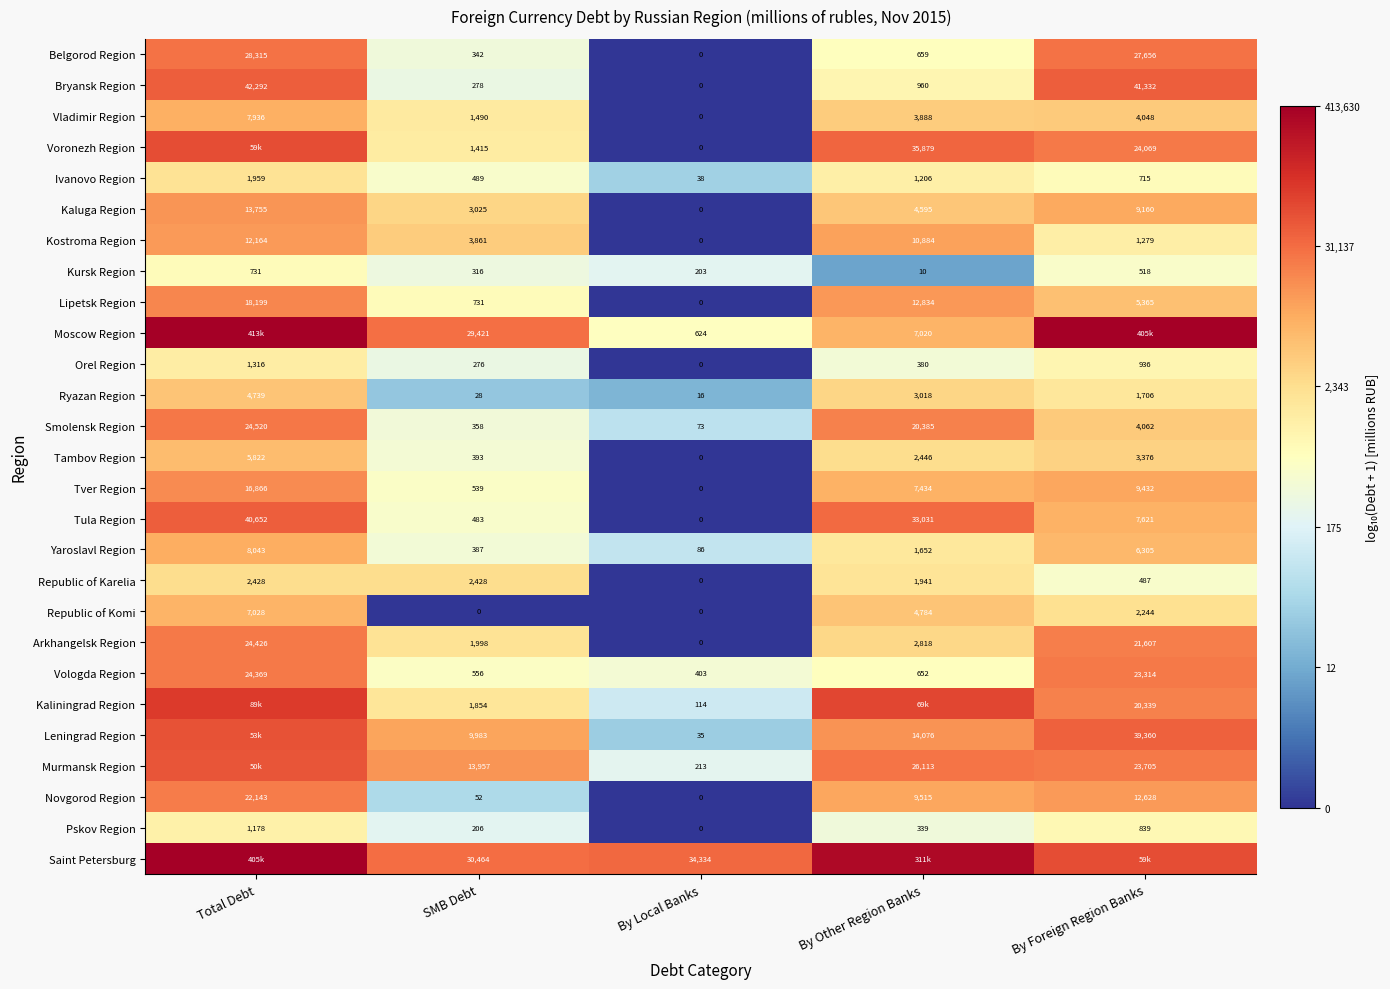

Is the value of Kursk Region at Total Debt greater than the value of Leningrad Region at SMB Debt?

No